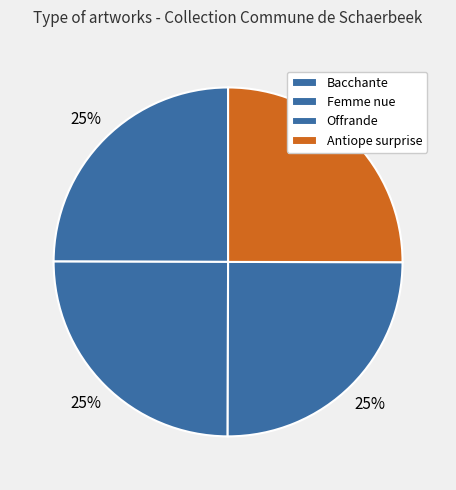

Does Antiope surprise represent more than half of the total?

No